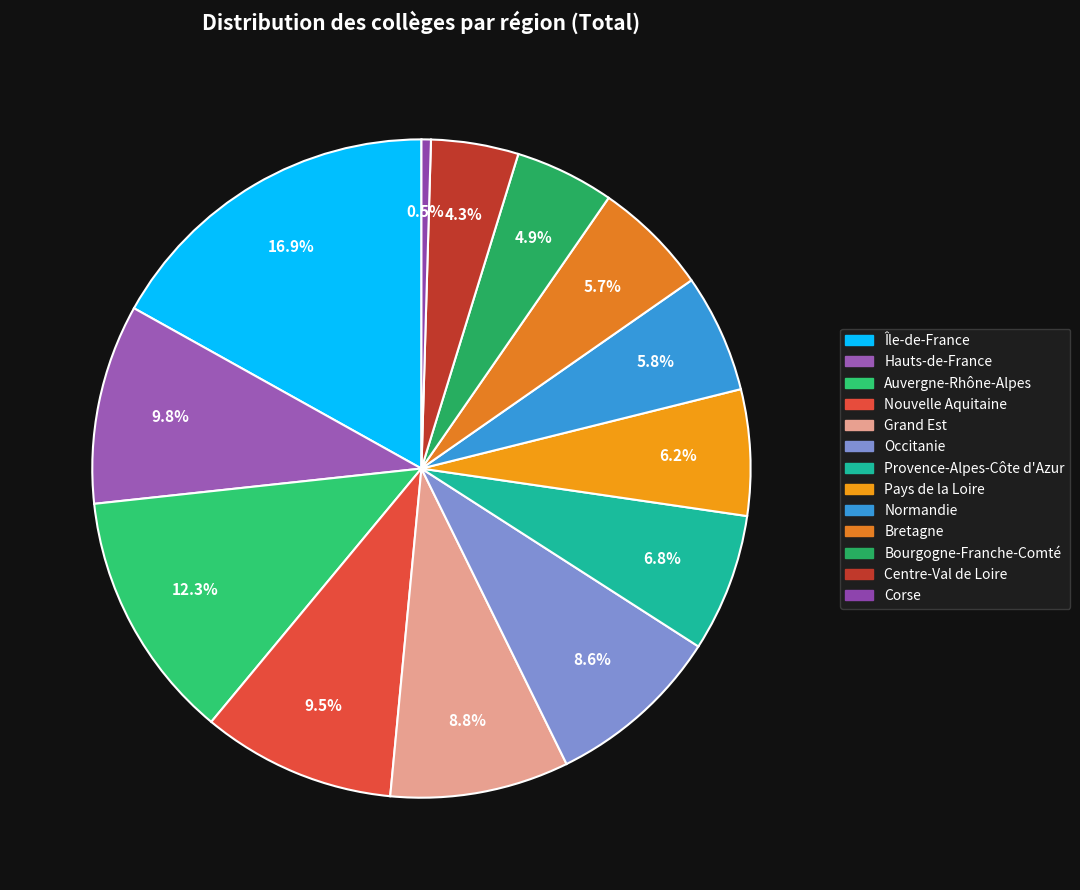

To the nearest percent, what percentage of the pie is Bretagne?

6%